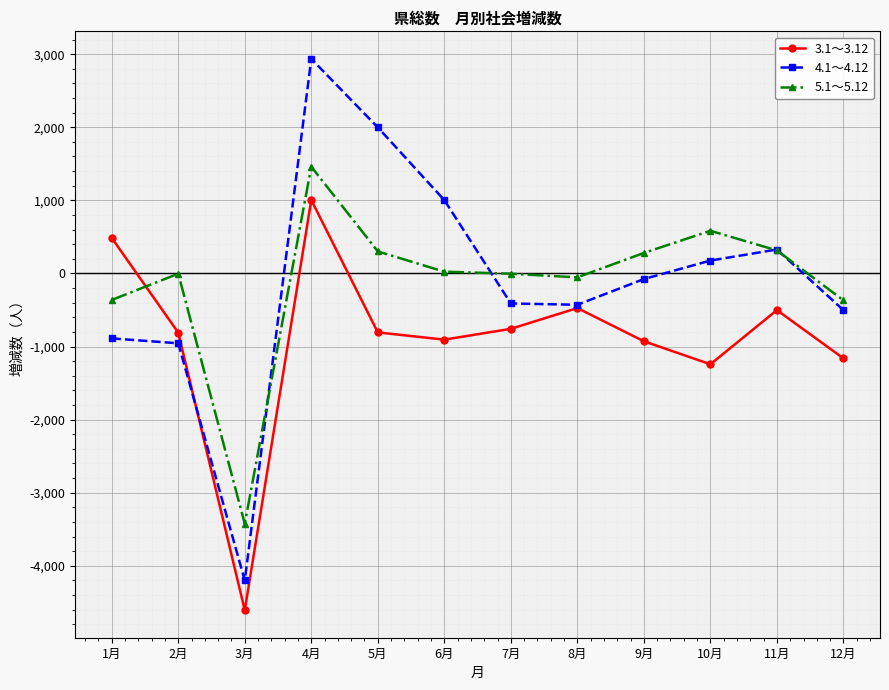

The 3.1～3.12 series shows -810 at 2月. True or false?

True